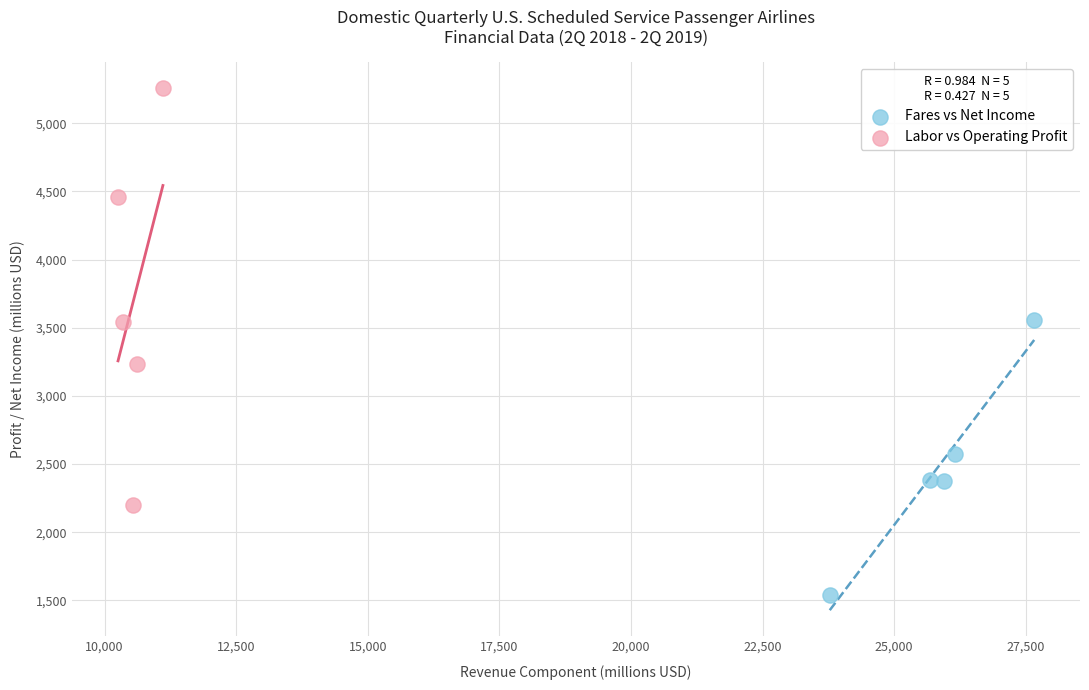

Which series reaches the maximum Y coordinate?

Labor vs Operating Profit